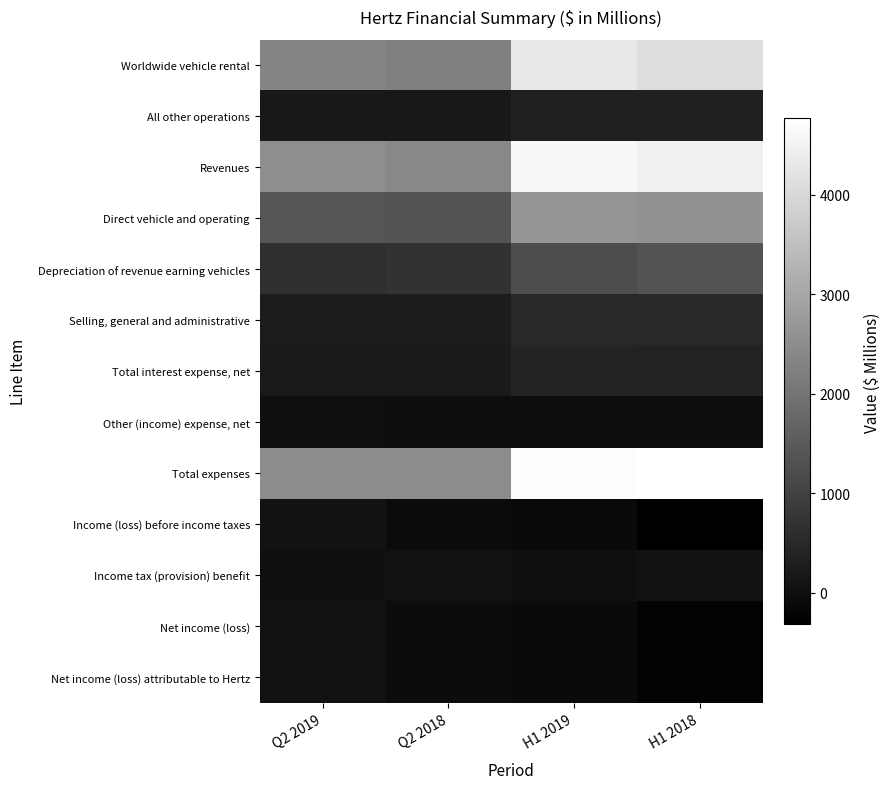

At how many categories does at least one series exceed 76?

4